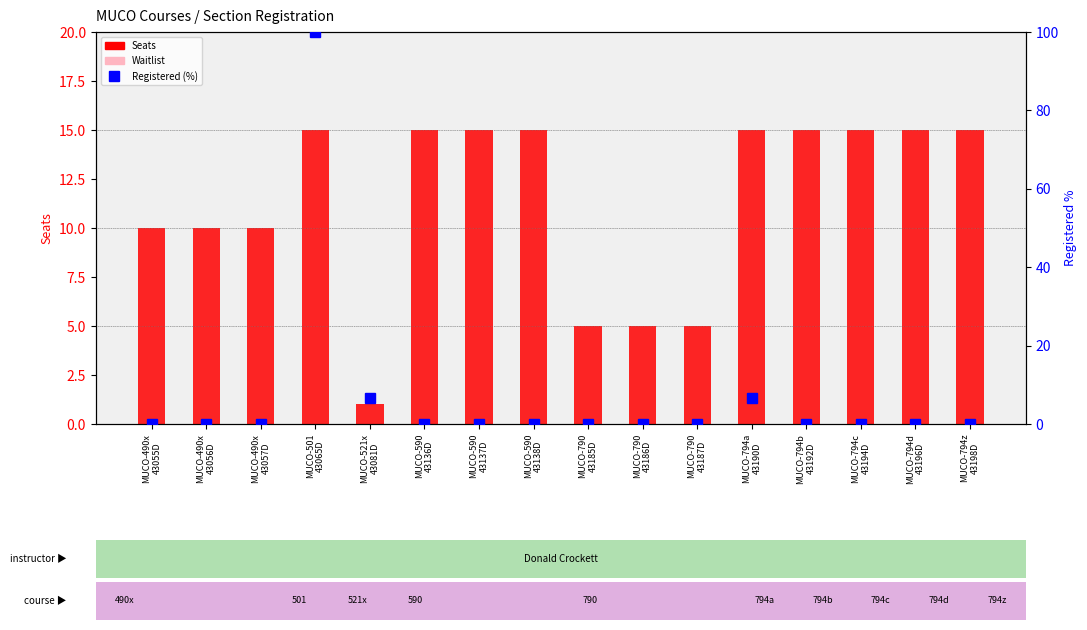

What is the greatest value displayed?

100.0